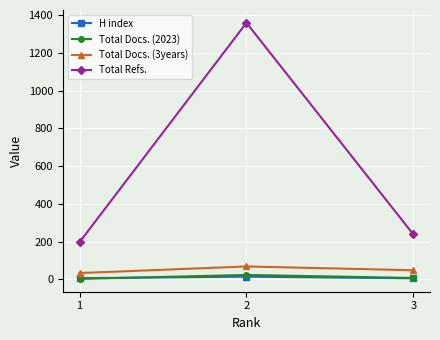

At which category is the sum across all series the highest?

2